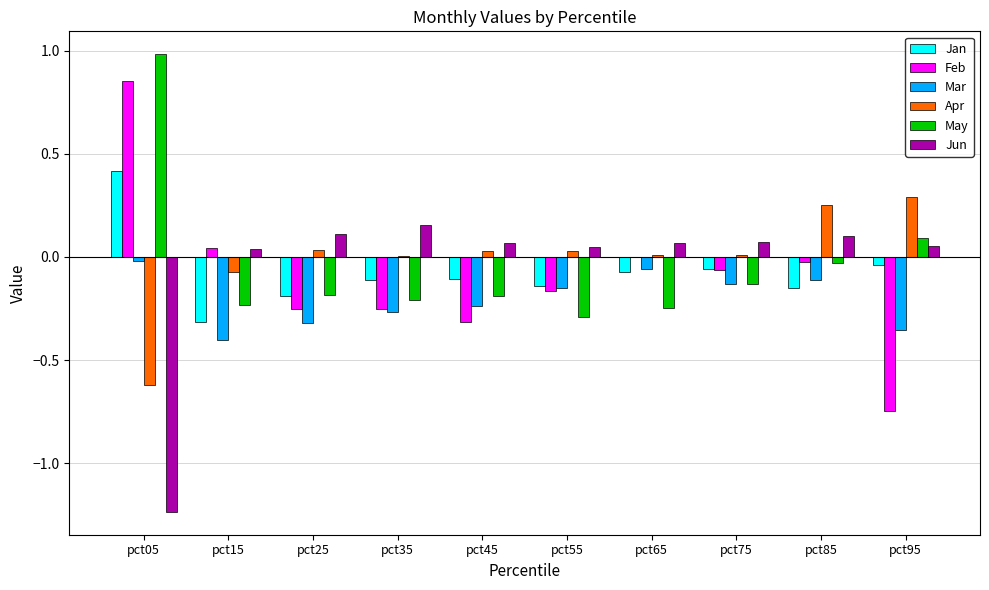

True or false: Mar has a value of -0.4 at pct35.

False